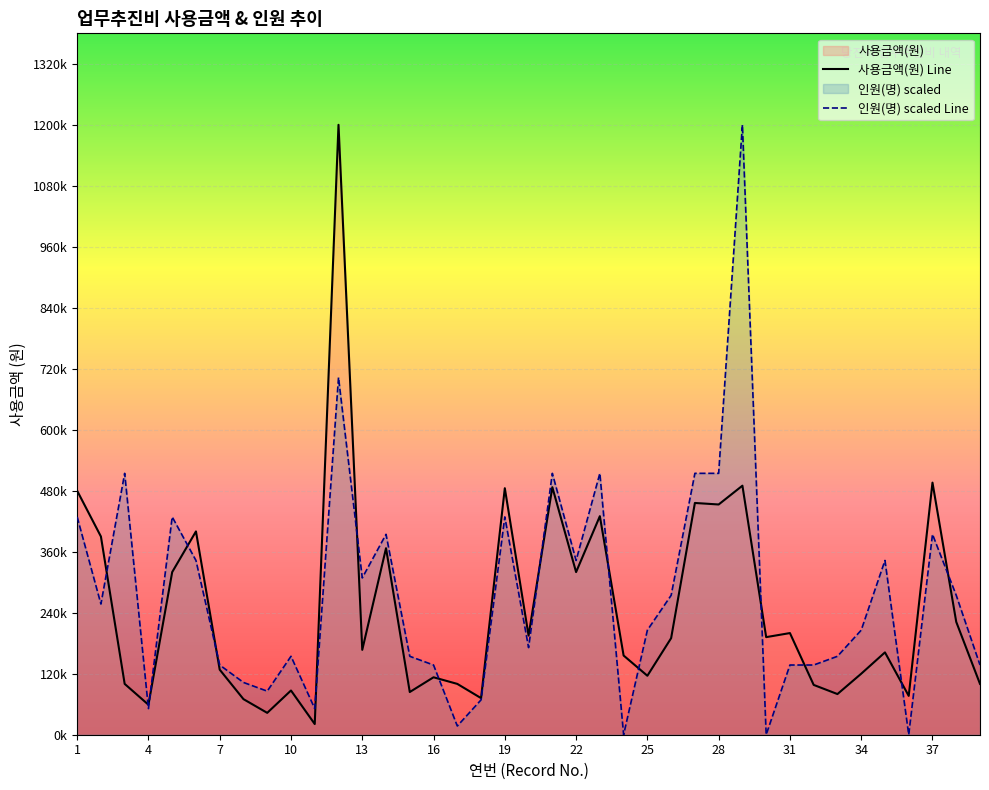

What is the sum of all 사용금액(원) Line values?

9725200.0